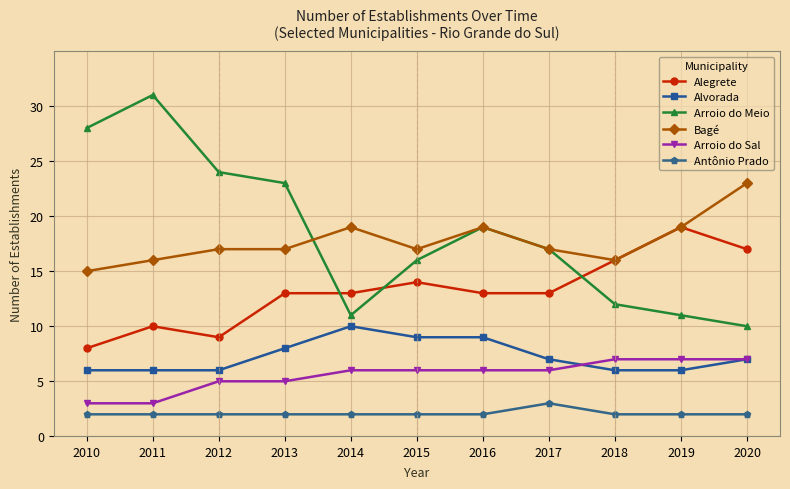

How many data points does each series have?

11